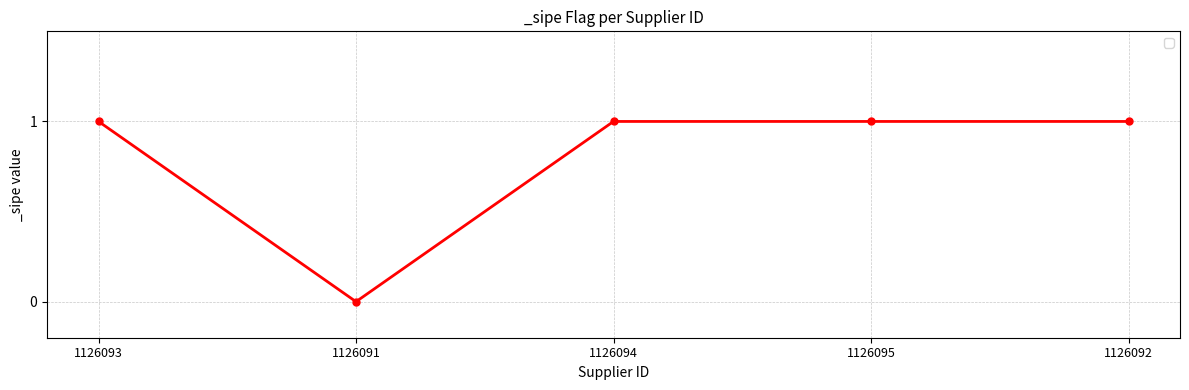

True or false: the data has more than 2 interior local peaks.

False